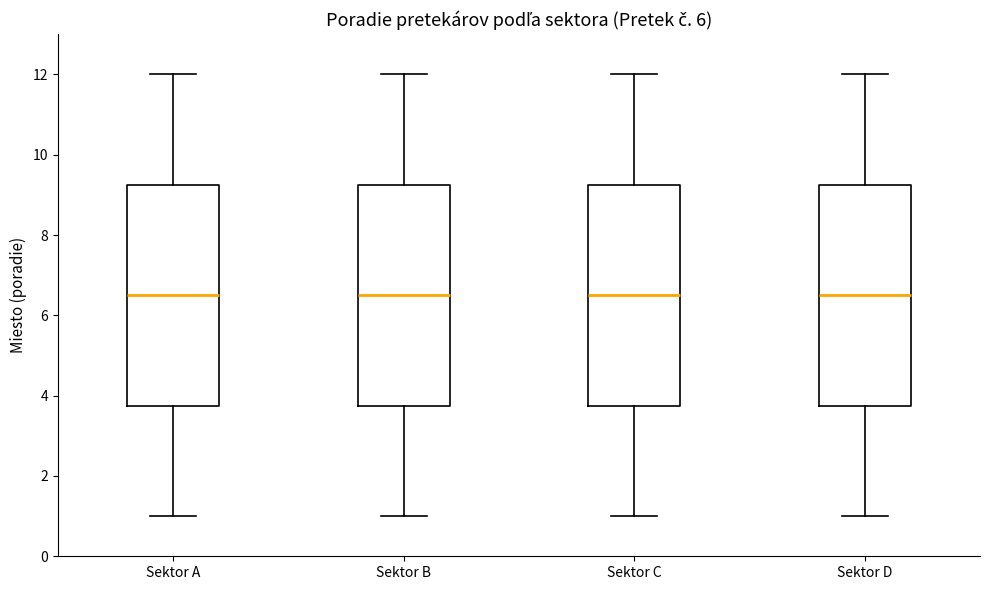

Where is the lower edge of the box for Sektor A on the y-axis? The values are not printed on the chart, so give them approximately, as read against the axis.

3.8